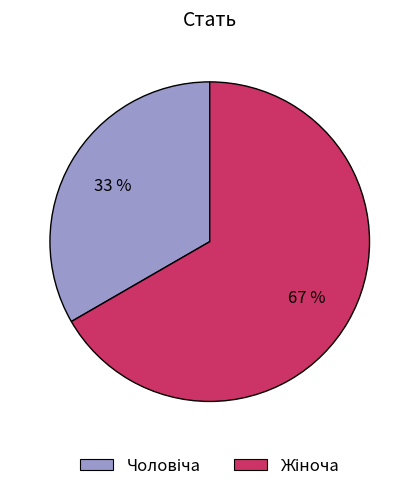

To the nearest percent, what is the average slice percentage?

50%